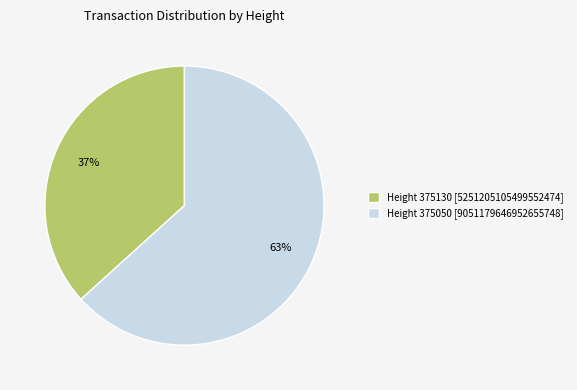

Count the number of slices in the pie.

2